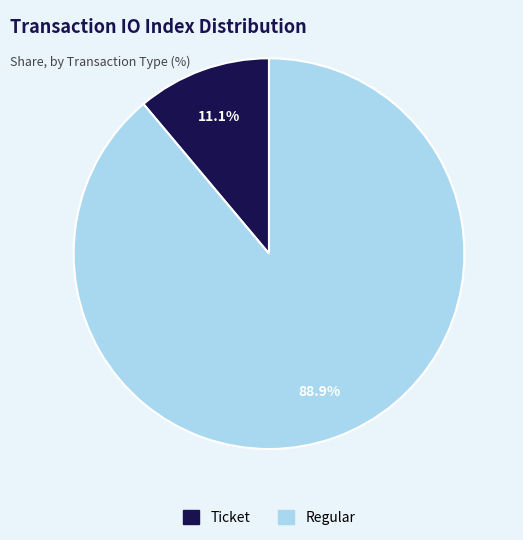

What is the largest slice in the pie chart?

Regular